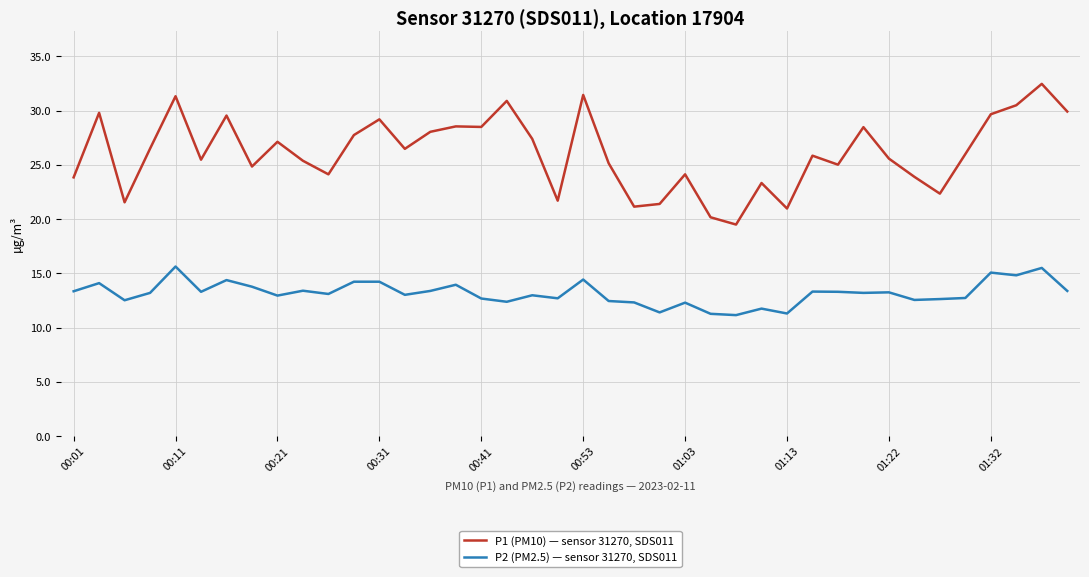

True or false: P1 (PM10) — sensor 31270, SDS011 and P2 (PM2.5) — sensor 31270, SDS011 intersect in this chart.

False